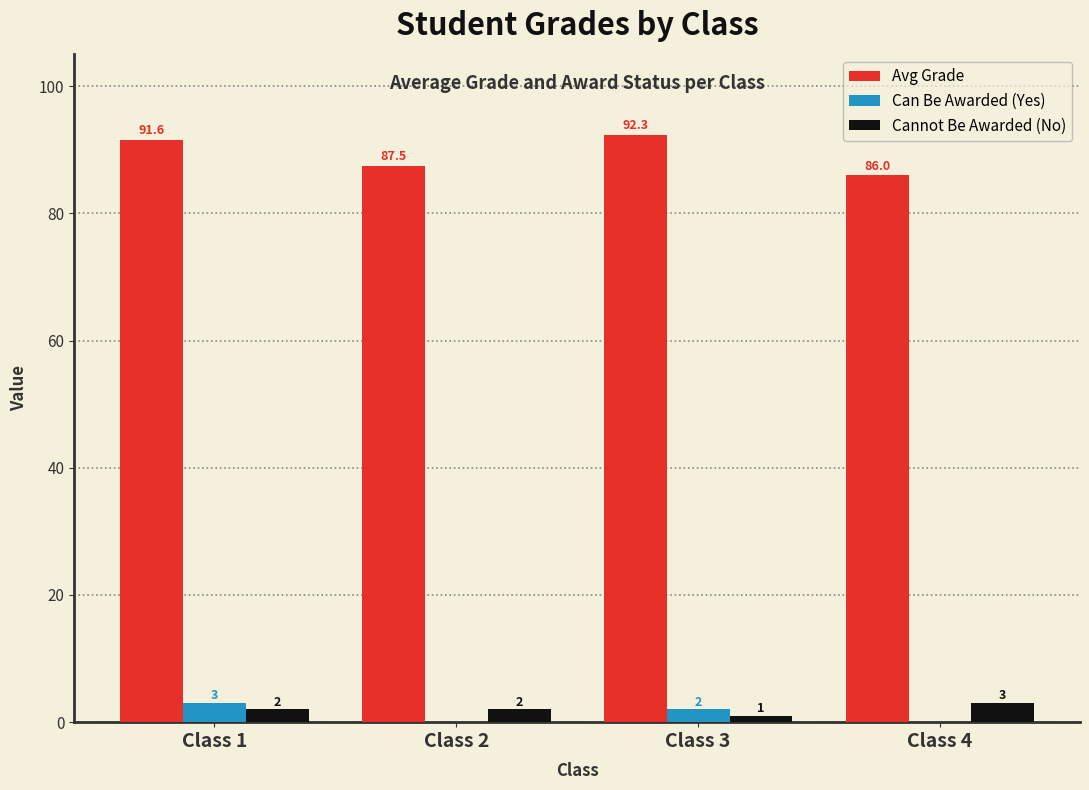

Is it true that Avg Grade equals 155.7 at Class 2?

False